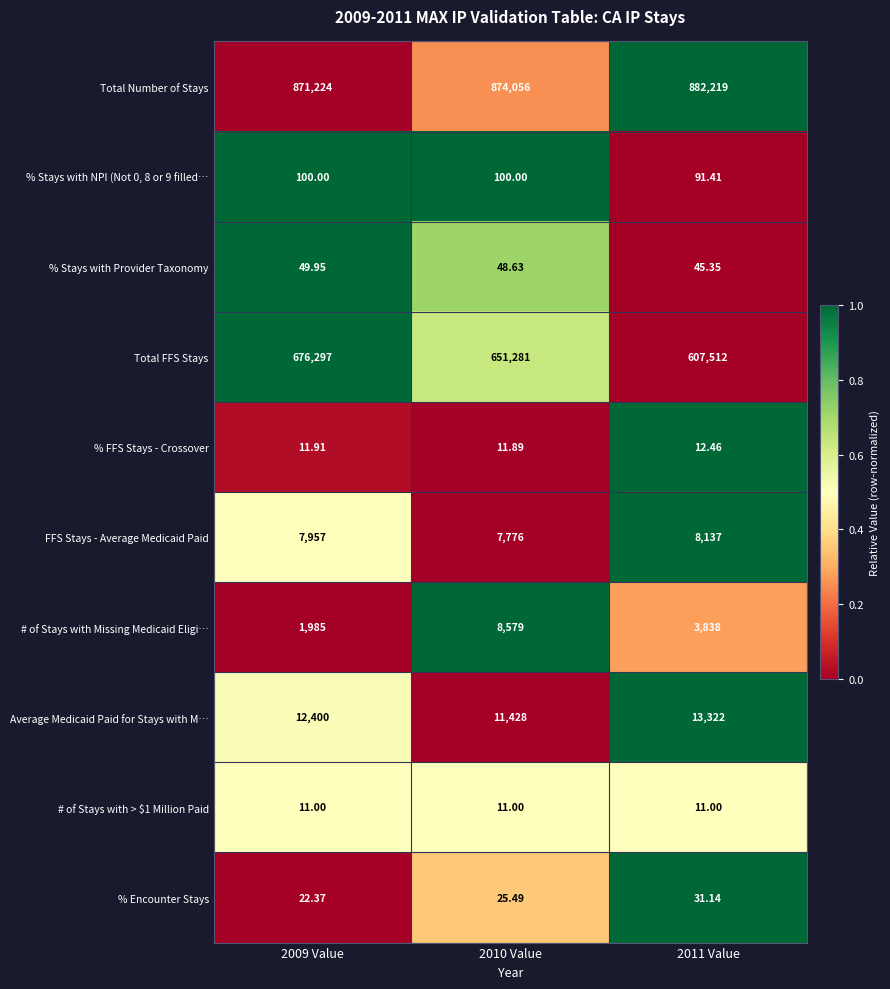

Which series has the largest range (max minus min)?

Total FFS Stays